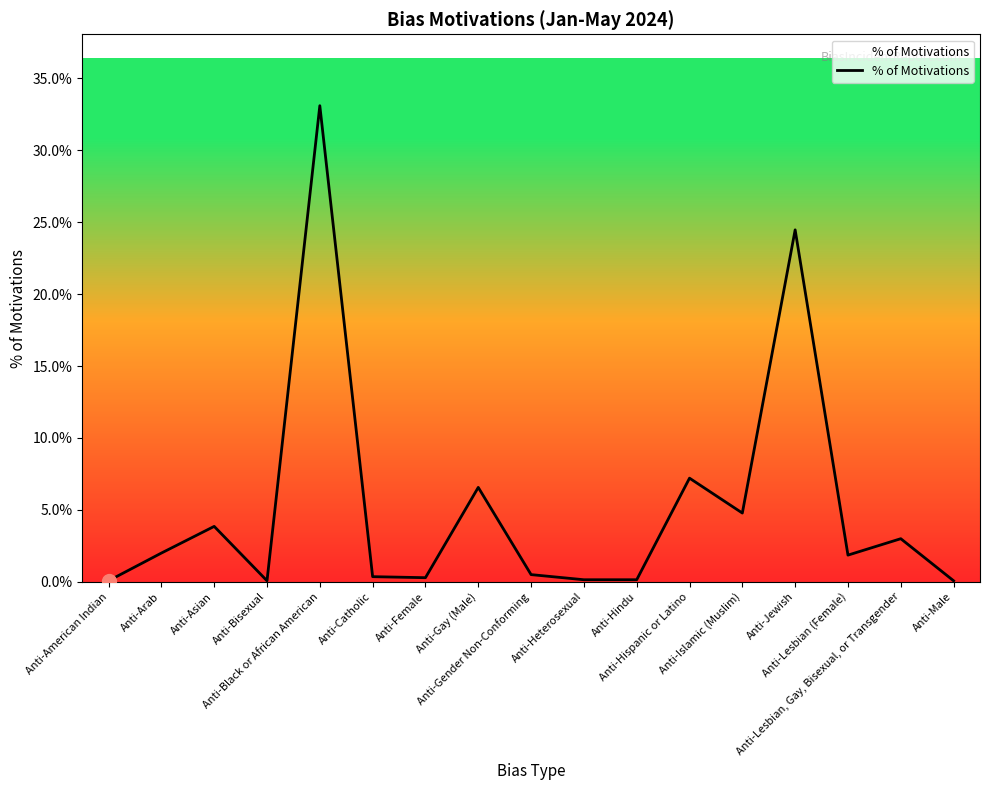

Which has a higher value, Anti-Male or Anti-Gender Non-Conforming?

Anti-Gender Non-Conforming